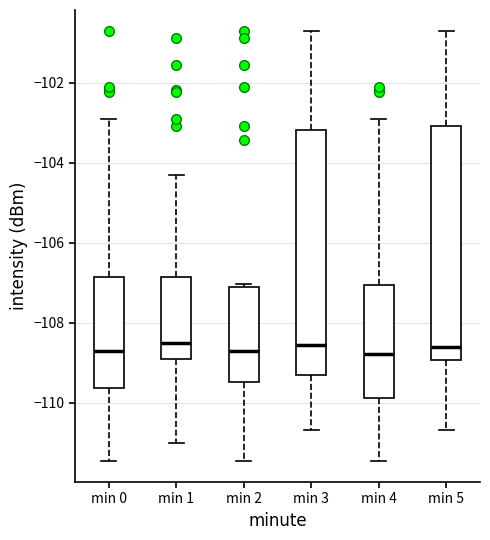

Which box is the tallest, from its lower edge to its upper edge?

min 3